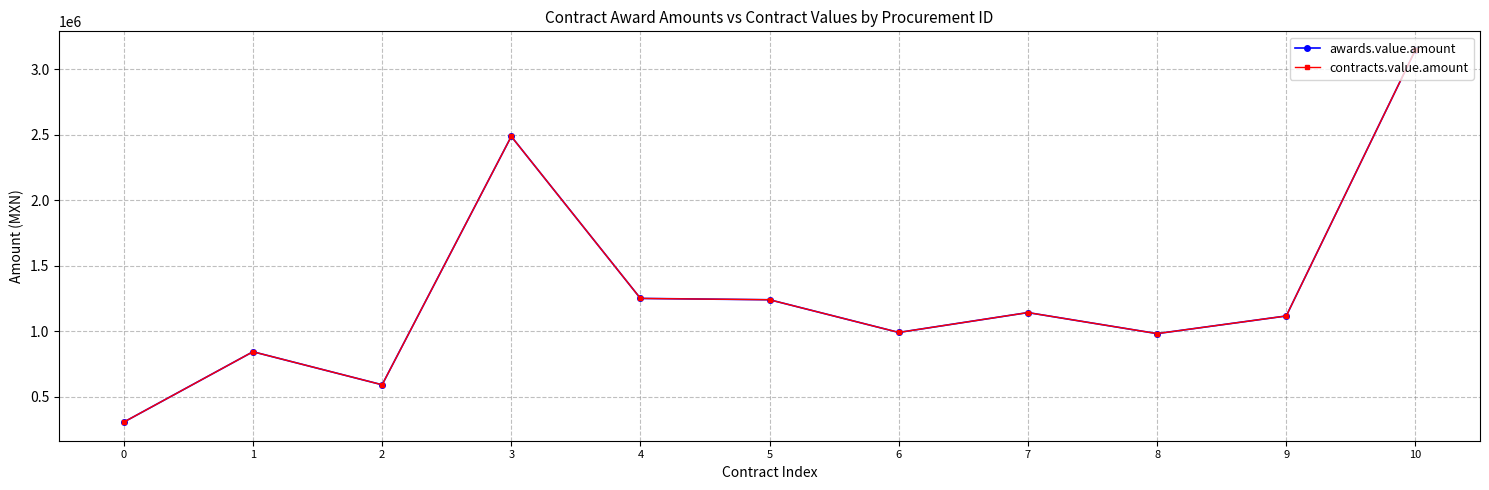

True or false: contracts.value.amount and awards.value.amount cross at least once.

False